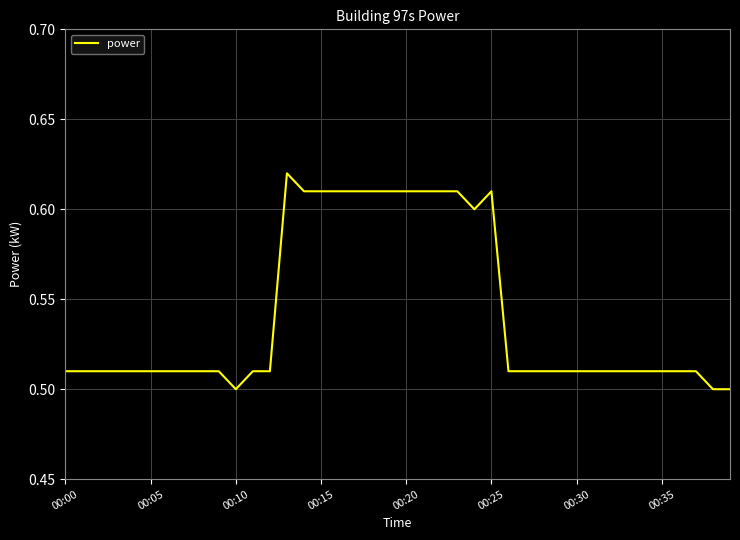

What is the label of the 37th point from the left?

36